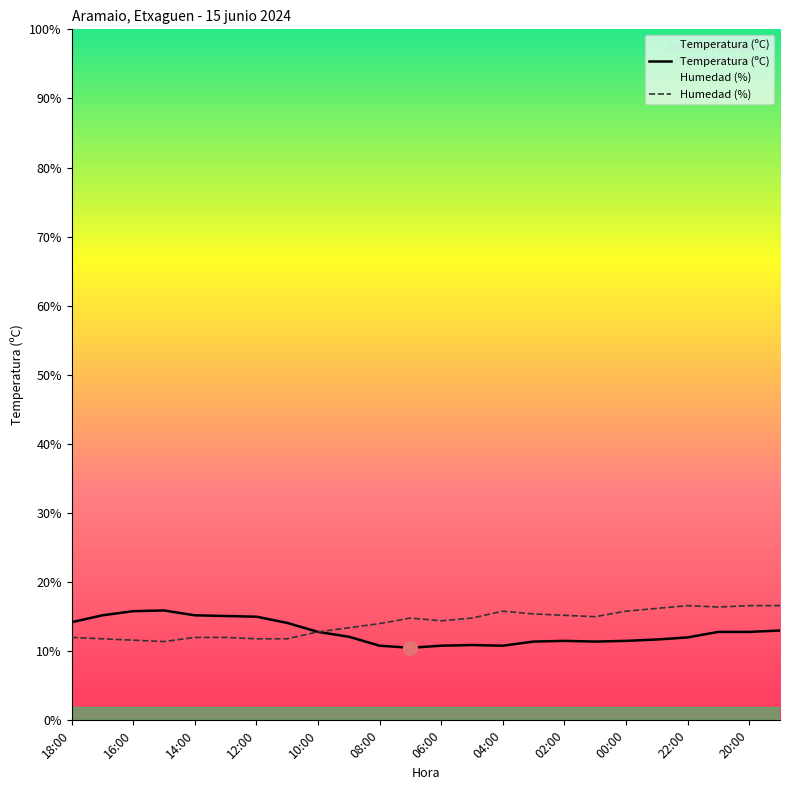

True or false: Temperatura (ºC) has more than 1 points higher than both neighbors.

True